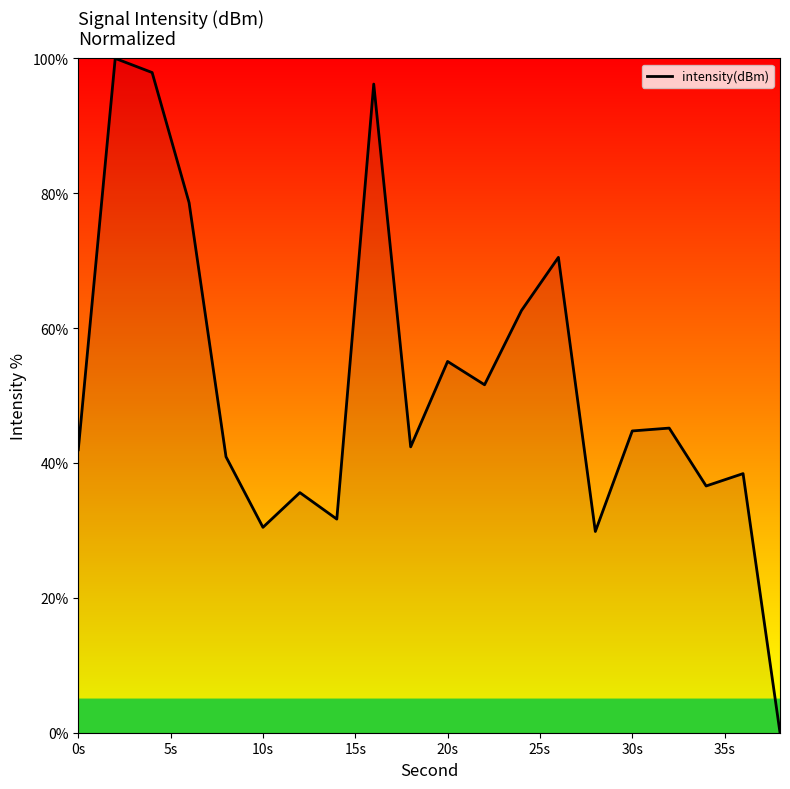

What is the maximum value shown in the chart?

100.0